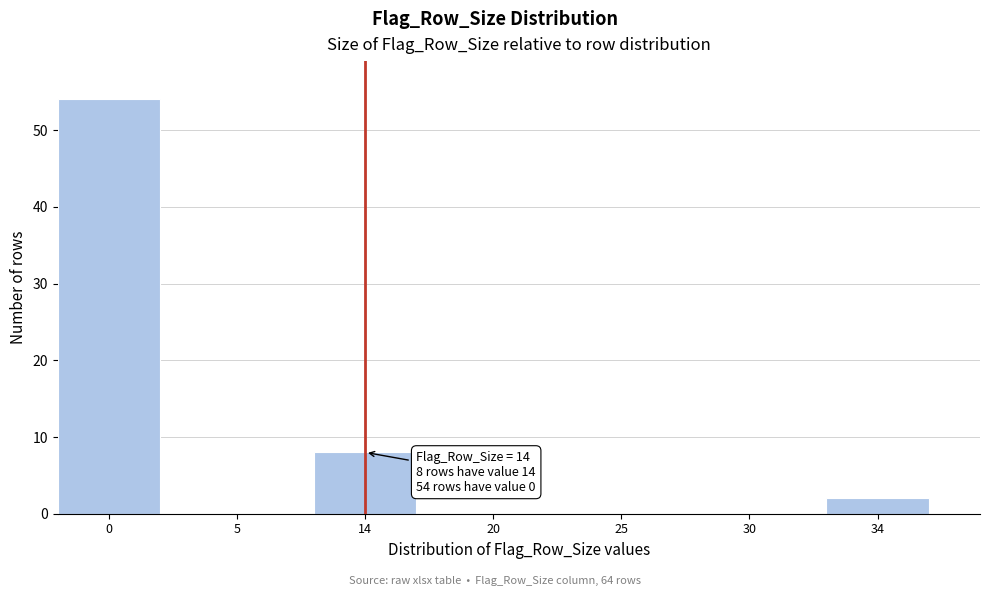

Reading left to right, list all the values displayed in this chart.

0=54	5=0	14=8	20=0	25=0	30=0	34=2